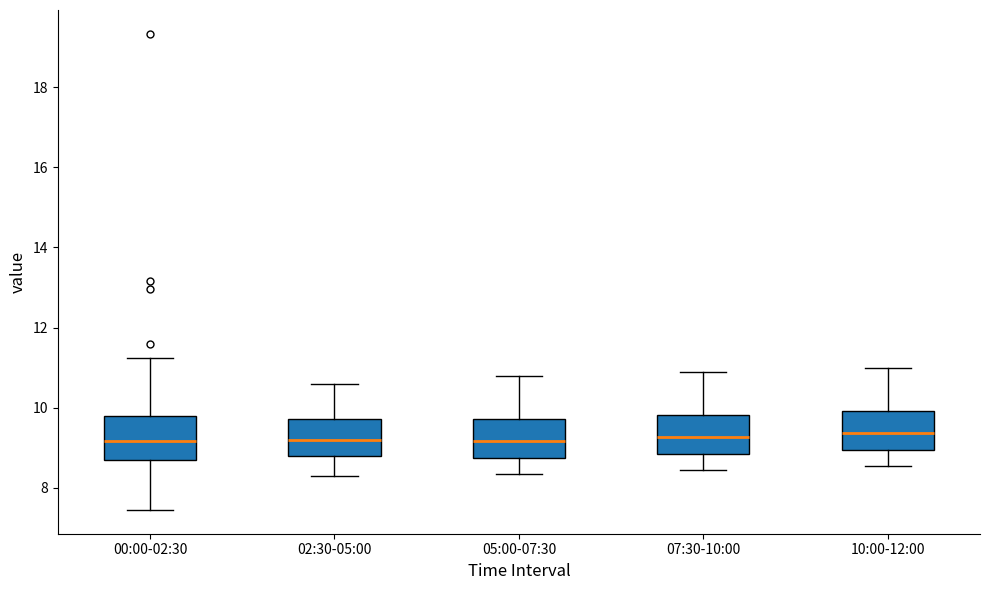

Where does the median line of the box for 05:00-07:30 sit on the y-axis? The values are not printed on the chart, so give them approximately, as read against the axis.

9.2